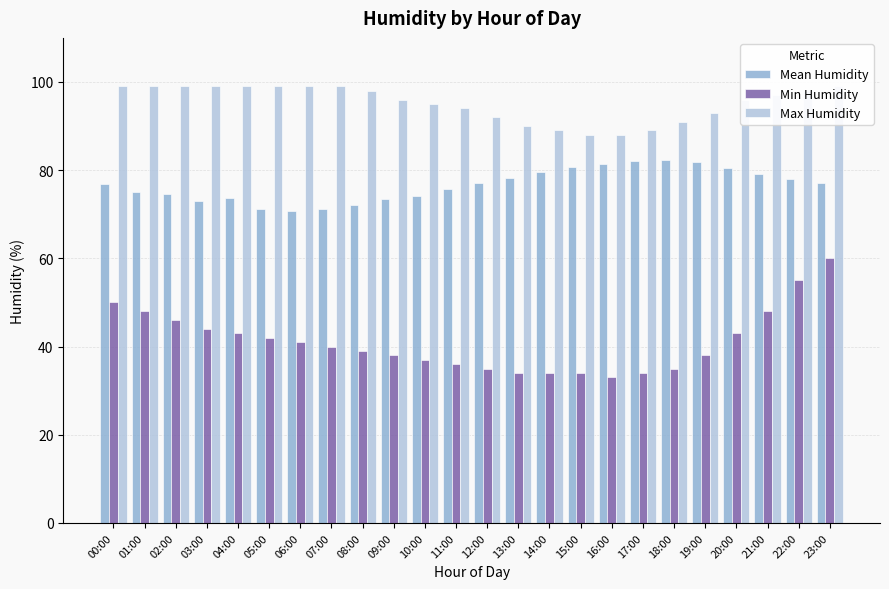

What position from the right is 08:00?

16